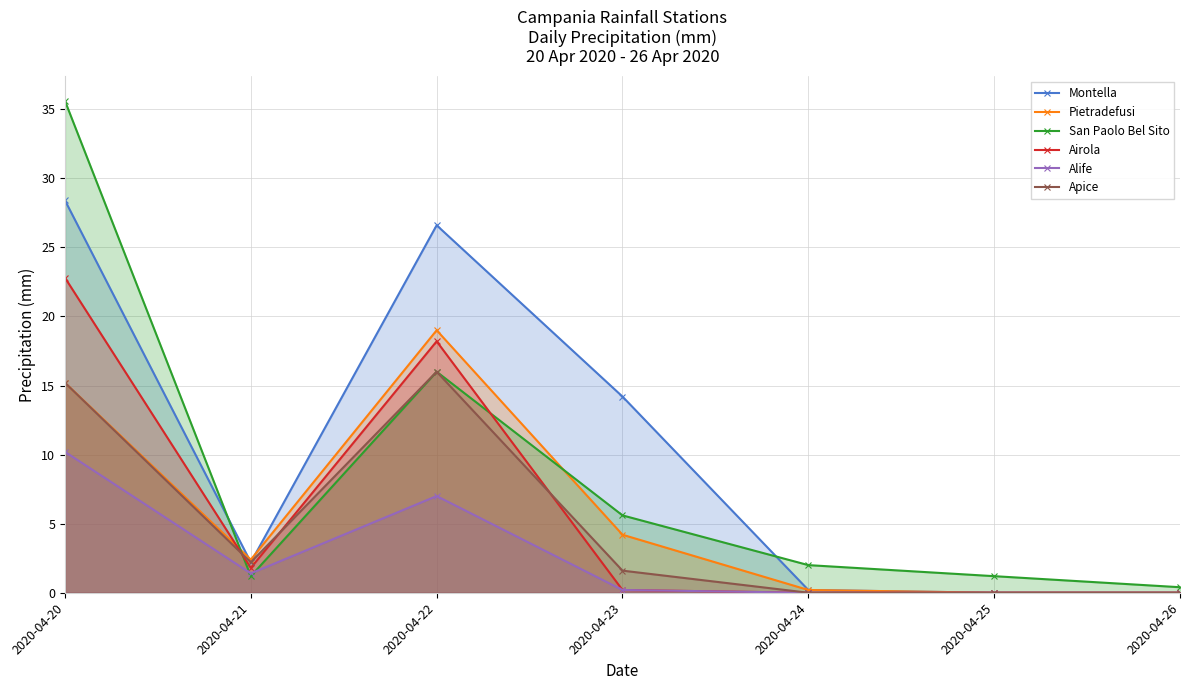

At which category is the sum across all series the highest?

2020-04-20